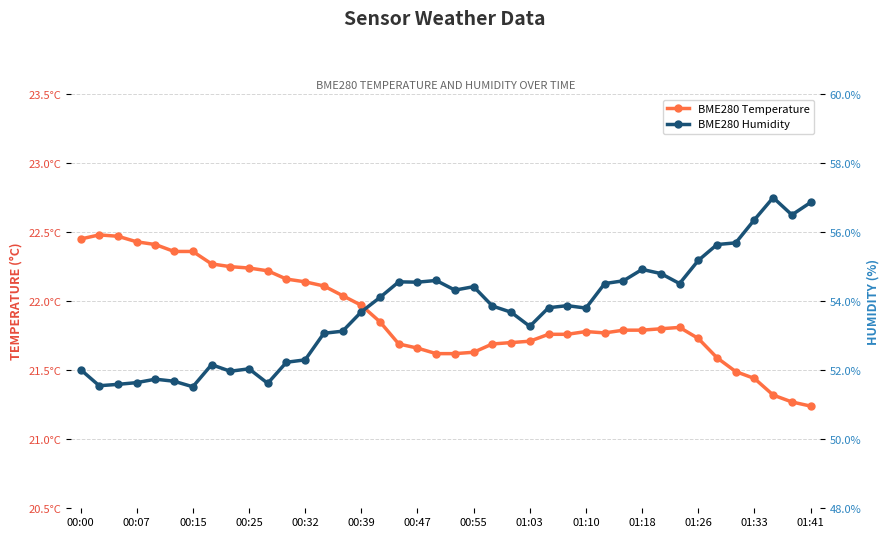

True or false: BME280 Humidity and BME280 Temperature intersect in this chart.

False